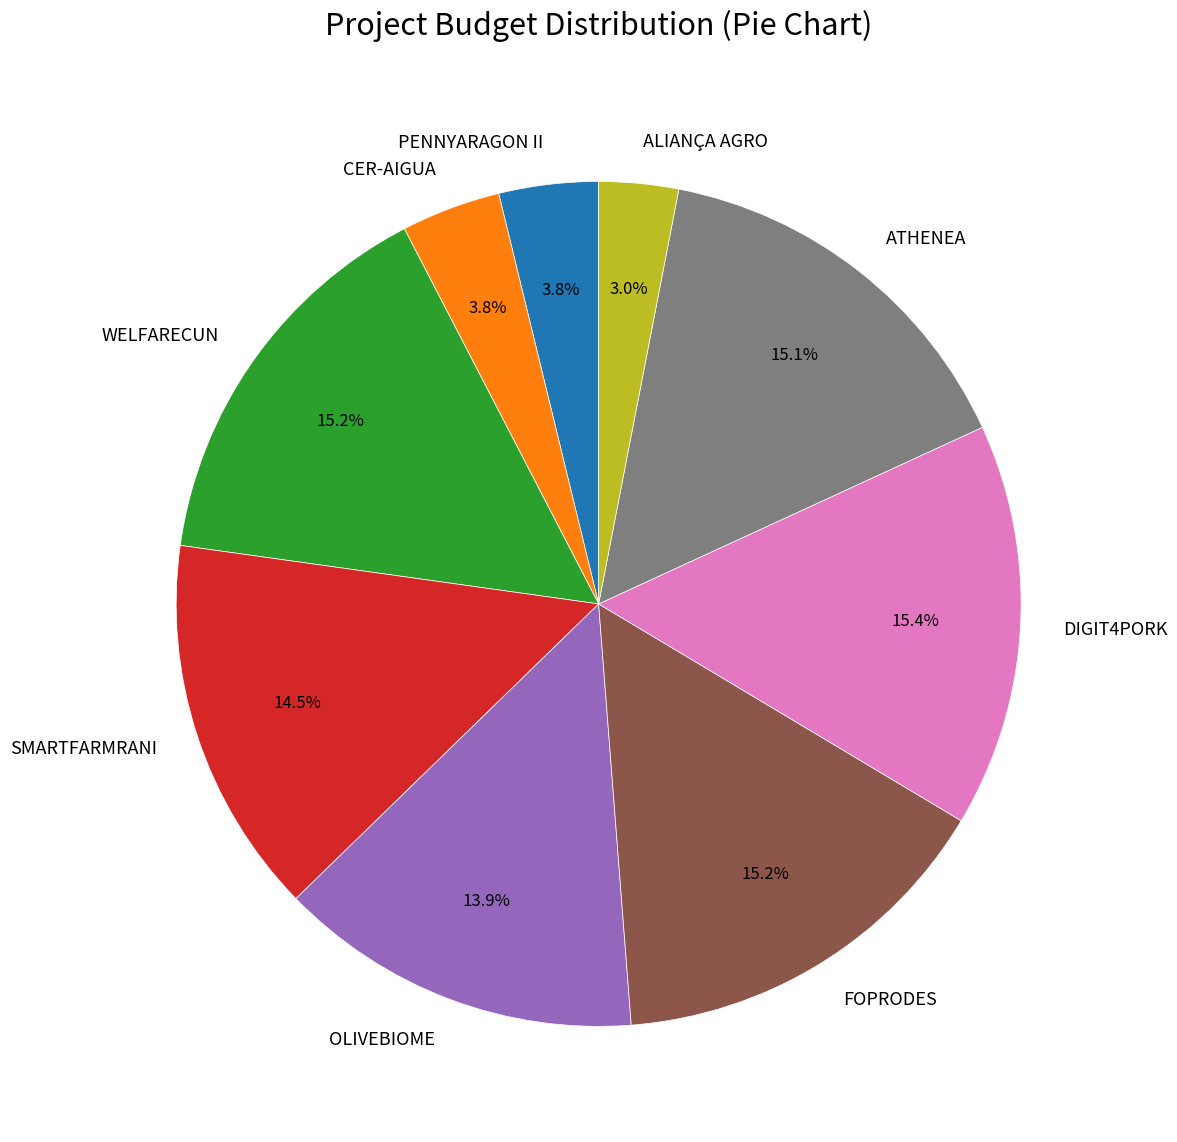

How much of the chart is everything except FOPRODES?

84.8%